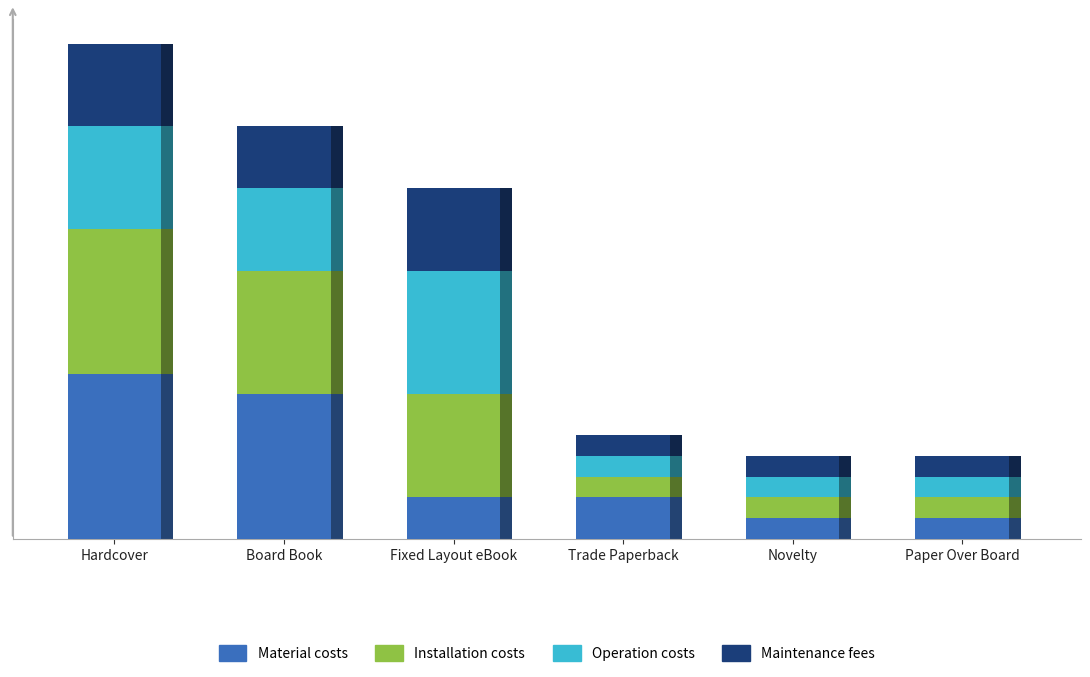

Rank the categories by Maintenance fees value from highest to lowest.

Hardcover, Fixed Layout eBook, Board Book, Trade Paperback, Novelty, Paper Over Board